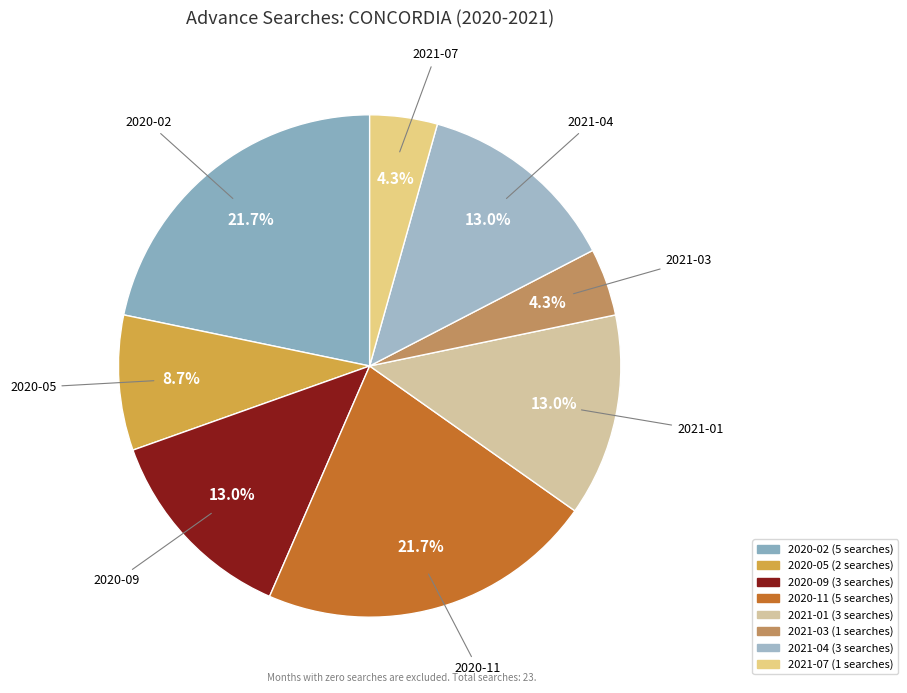

What is the total percentage of 2020-09 and 2020-11?

34.8%